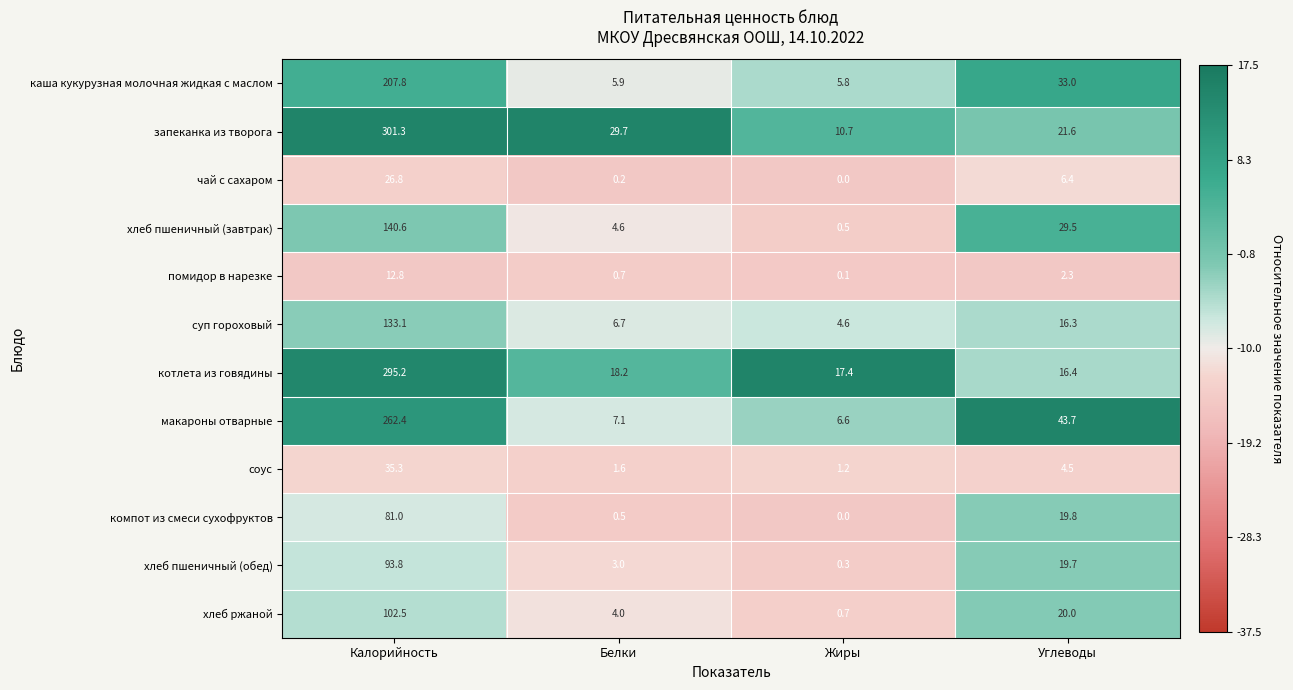

Which series has the largest total across all categories?

запеканка из творога